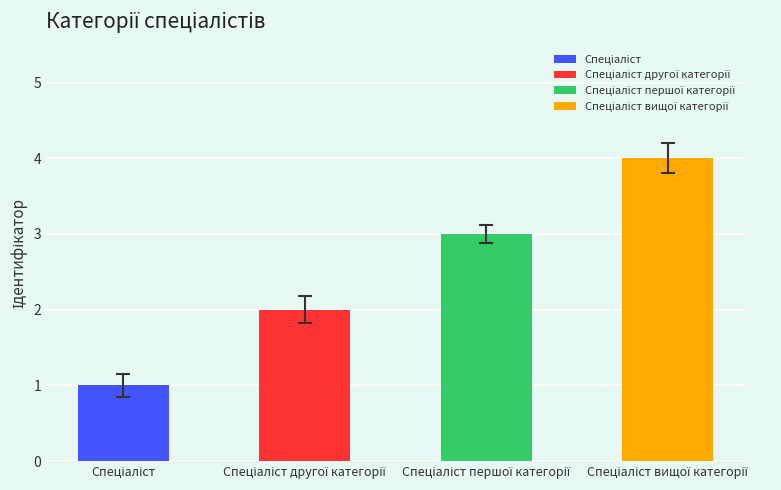

How many bars are there in total?

4